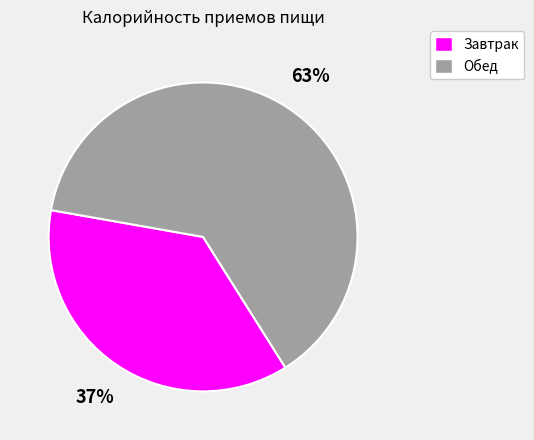

To the nearest percent, what is the average slice percentage?

50%